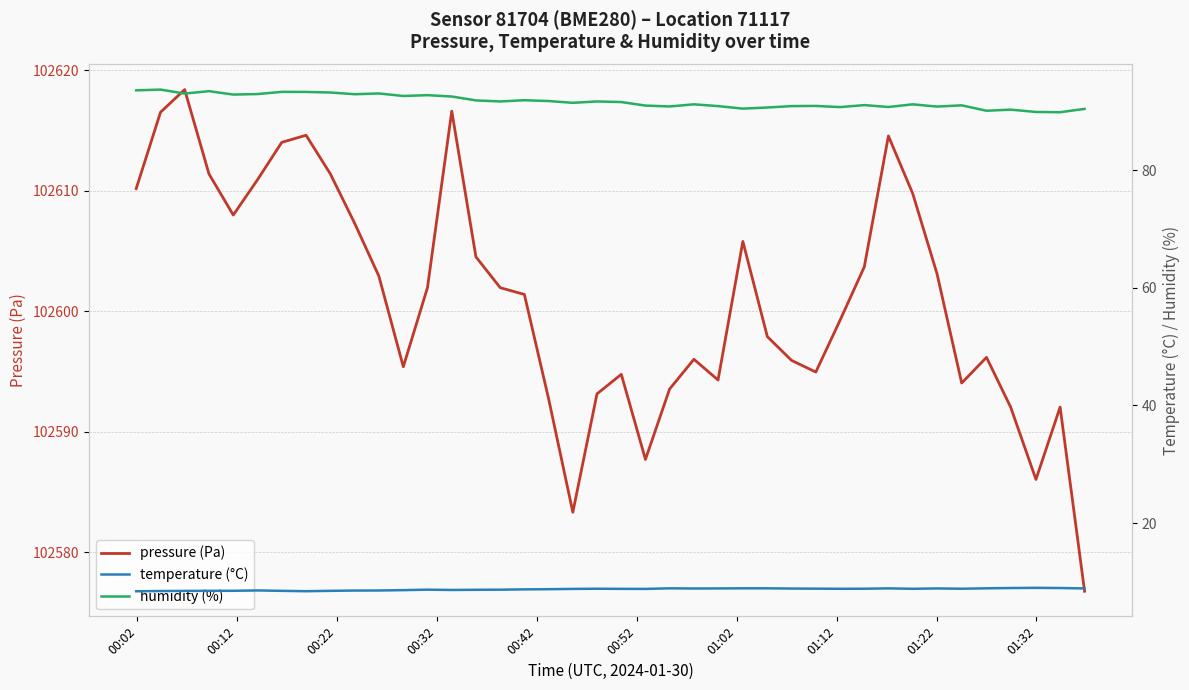

Which series has the largest total across all categories?

pressure (Pa)